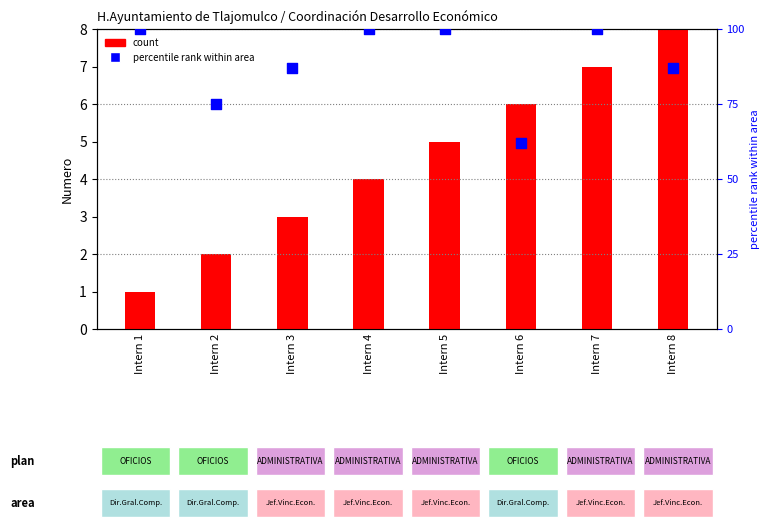

Which series has the largest Y range (max minus min)?

percentile rank within area